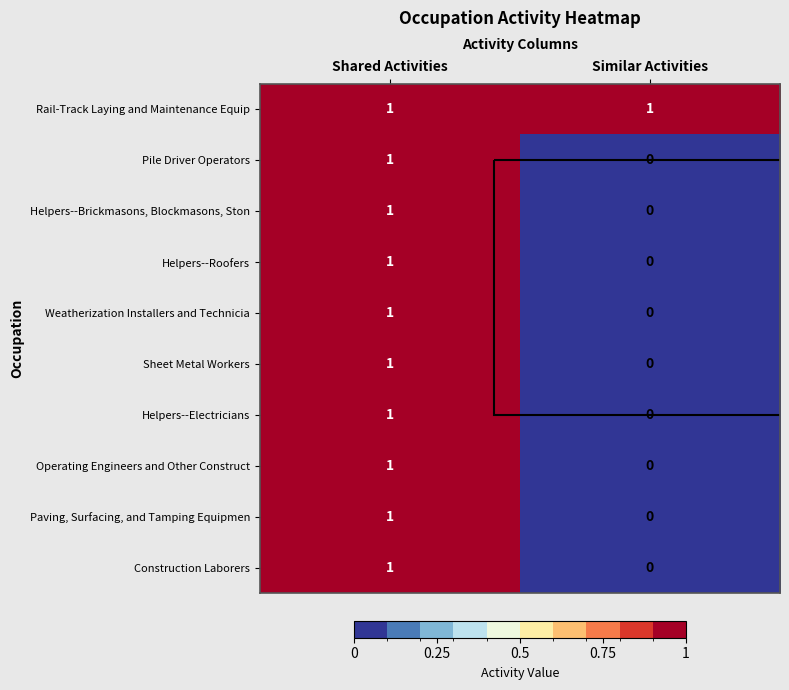

Rank the categories by Helpers--Roofers value from lowest to highest.

Similar Activities, Shared Activities